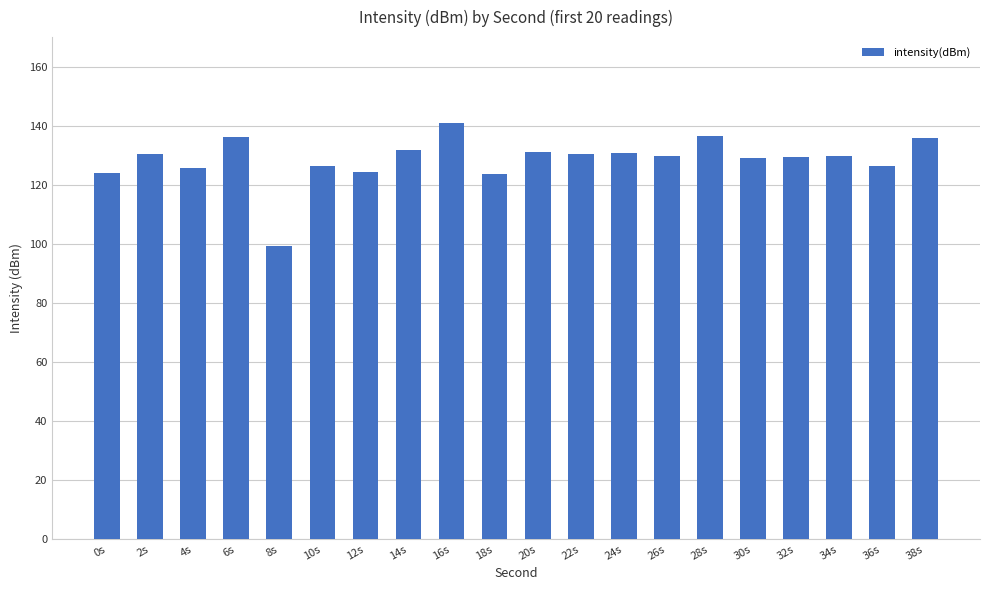

What is the maximum value shown in the chart?

141.0